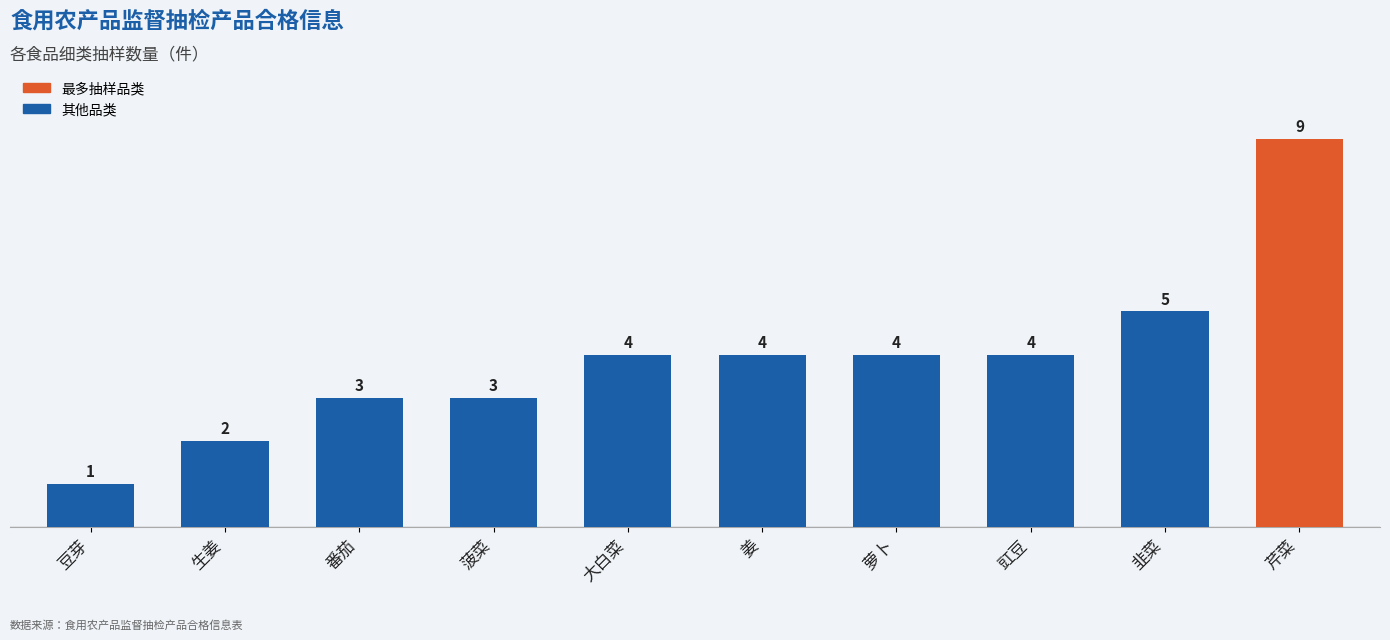

What is the difference between the second highest and minimum values?

4